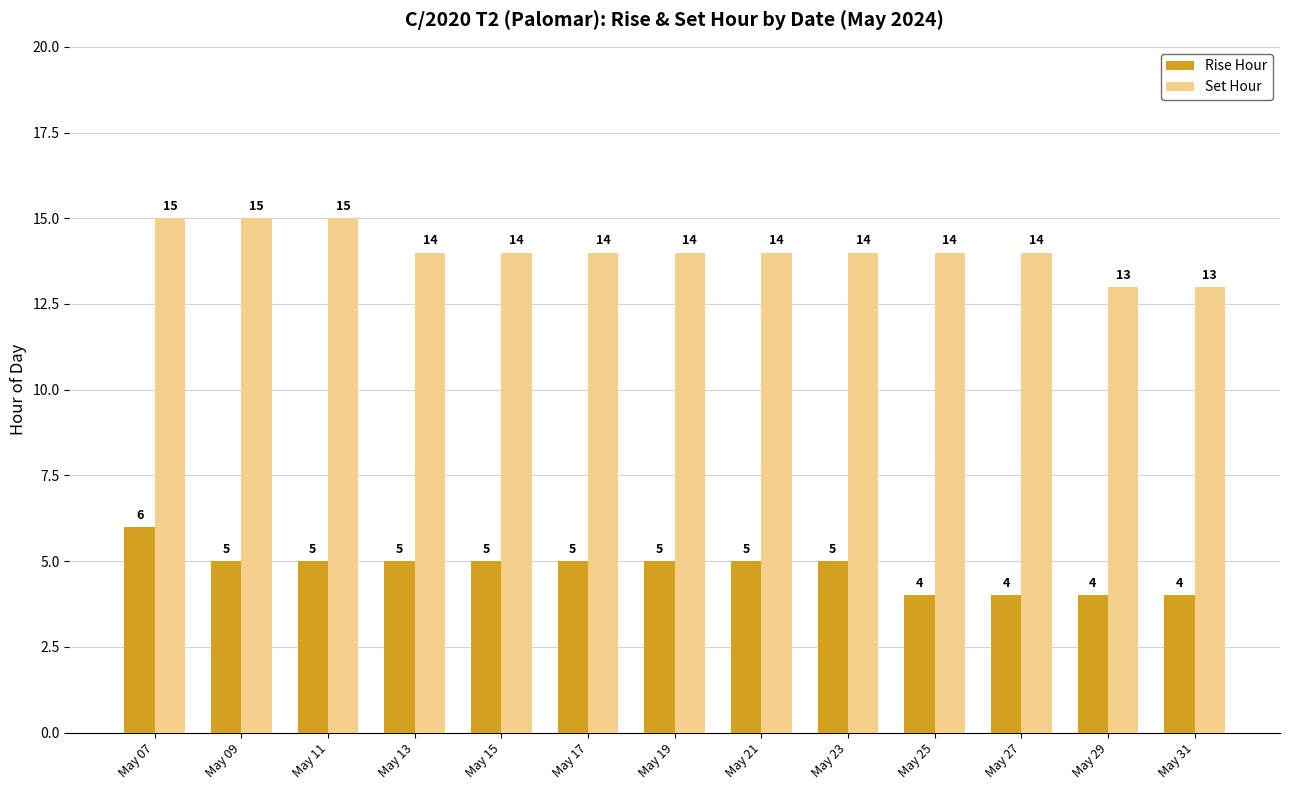

What is the value of the Rise Hour bar at the 5th from the left?

5